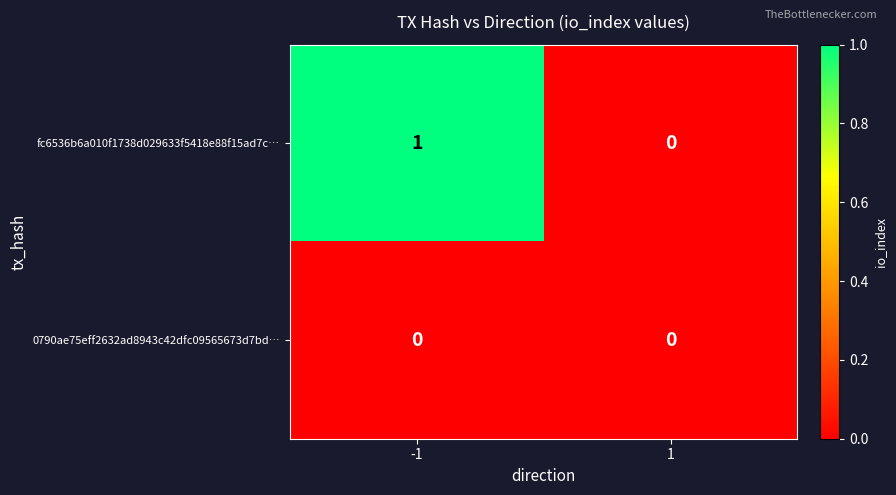

Which series has the largest total across all categories?

fc6536b6a010f1738d029633f5418e88f15ad7c…